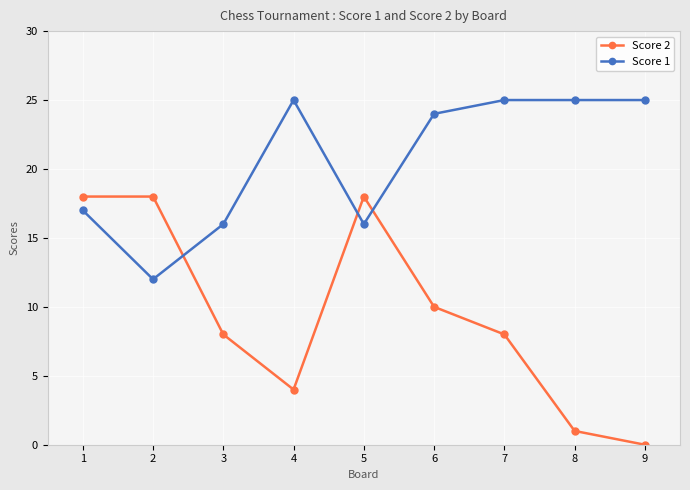

How many values in Score 2 are above zero?

8